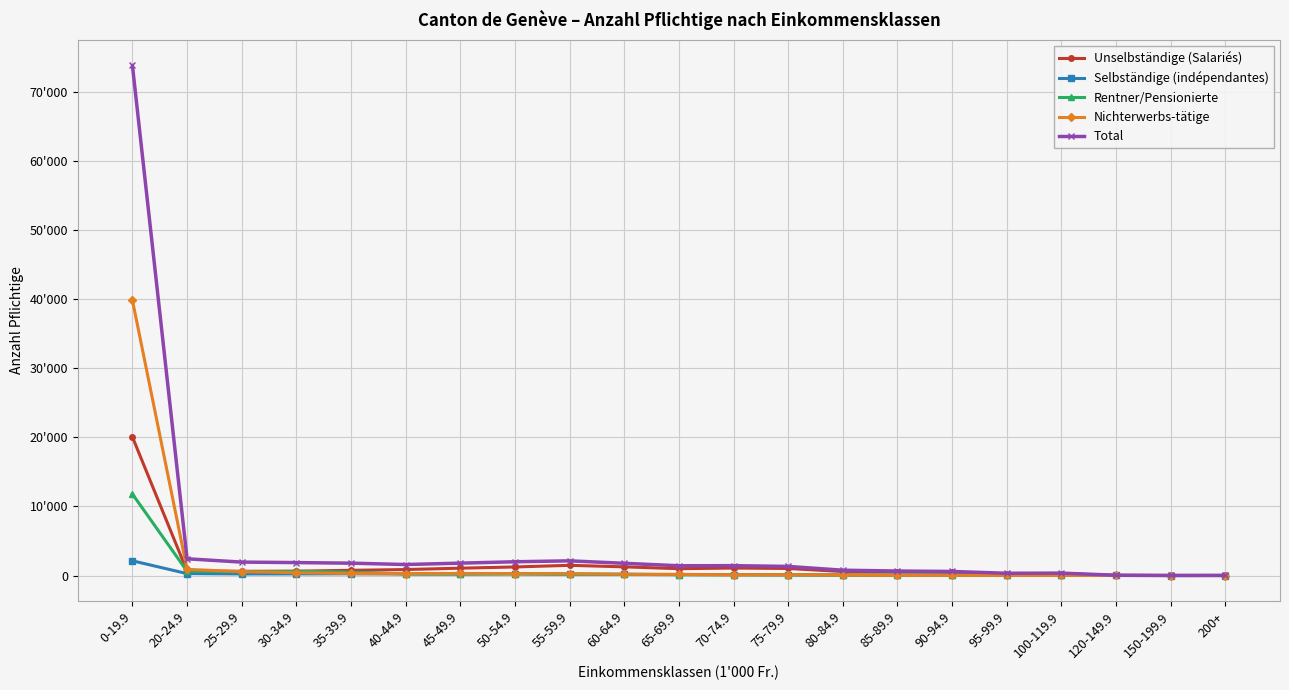

Reading right to left, list all the values displayed in this chart.

Unselbständige (Salariés): 4	3	22	281	258	459	521	575	1018	1083	987	1256	1475	1239	1063	864	753	624	611	637	20058
Selbständige (indépendantes): 1	0	6	23	31	68	72	76	102	135	146	175	197	255	216	221	247	231	224	277	2130
Rentner/Pensionierte: 8	4	9	27	22	30	27	57	88	102	119	169	181	224	209	224	494	612	552	617	11801
Nichterwerbs-tätige: 1	0	3	15	14	28	29	60	109	107	162	170	272	274	305	283	294	406	556	889	39869
Total: 14	7	40	346	325	585	649	768	1317	1427	1414	1770	2125	1992	1793	1592	1788	1873	1943	2420	73858